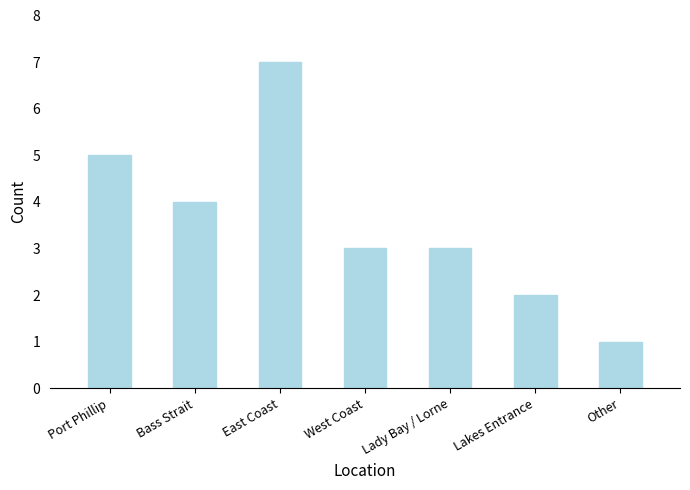

What is the change in value from East Coast to Other?

-6